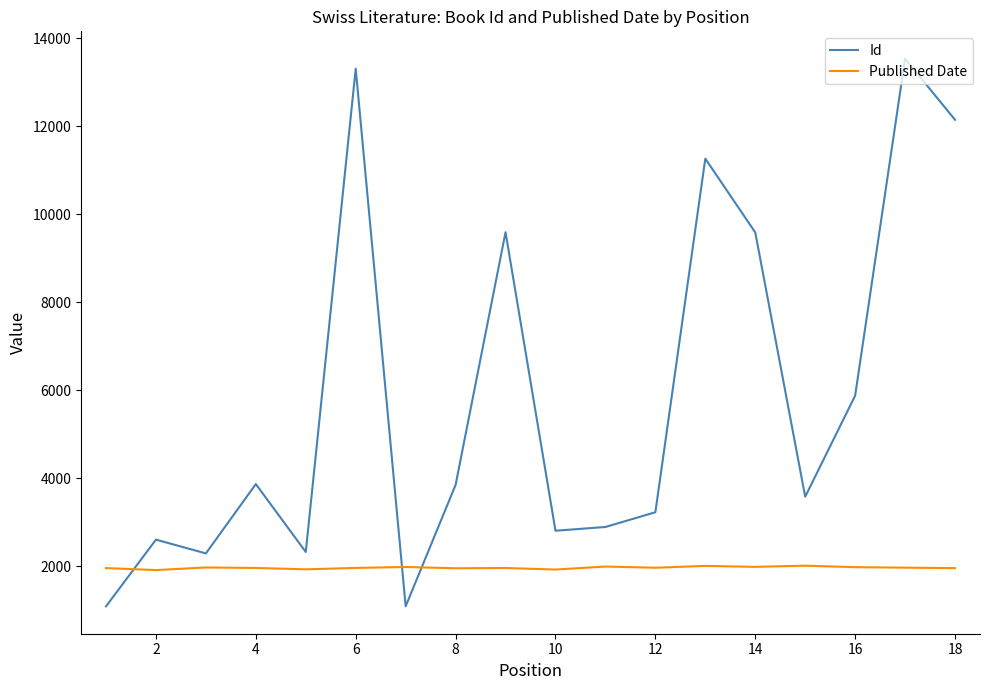

Rank the series by their average value, from highest to lowest.

Id, Published Date